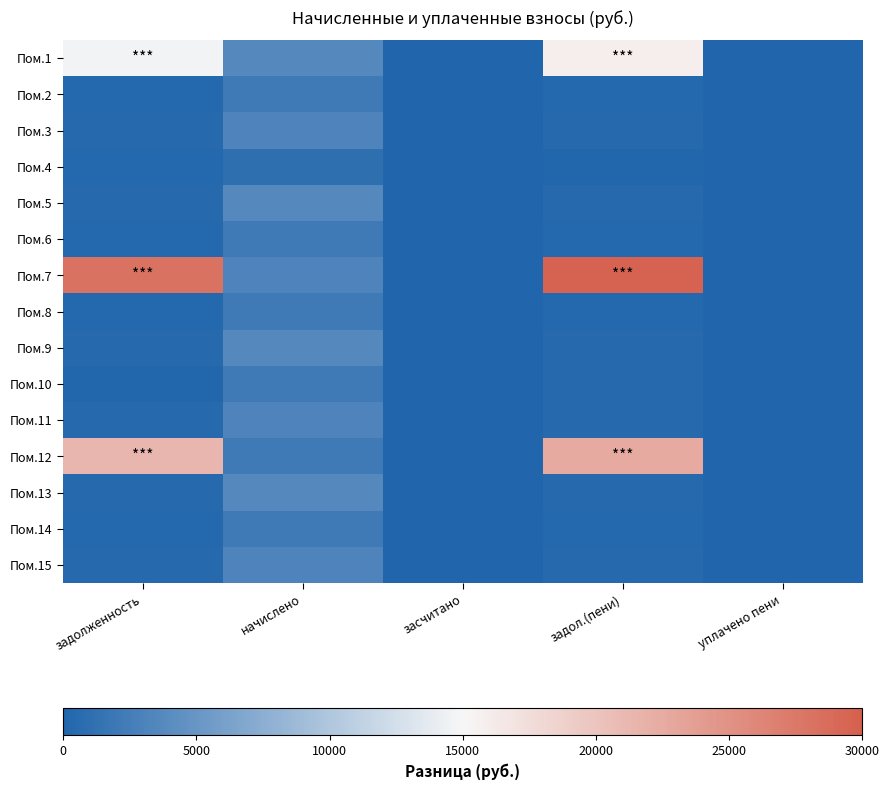

Reading right to left, extract all data points from this chart.

Пом.1: уплачено пени=0.0	задол.(пени)=15934.3	засчитано=0.0	начислено=3708.2	задолженность=14553.0
Пом.2: уплачено пени=0.0	задол.(пени)=244.6	засчитано=0.0	начислено=2201.4	задолженность=244.6
Пом.3: уплачено пени=0.0	задол.(пени)=356.9	засчитано=0.0	начислено=3212.1	задолженность=356.9
Пом.4: уплачено пени=0.0	задол.(пени)=227.2	засчитано=0.0	начислено=956.3	задолженность=239.1
Пом.5: уплачено пени=0.0	задол.(пени)=412.0	засчитано=0.0	начислено=3708.2	задолженность=412.0
Пом.6: уплачено пени=0.0	задол.(пени)=247.3	засчитано=0.0	начислено=2226.2	задолженность=247.3
Пом.7: уплачено пени=0.0	задол.(пени)=29638.1	засчитано=0.0	начислено=3230.7	задолженность=28059.2
Пом.8: уплачено пени=0.0	задол.(пени)=239.8	засчитано=0.0	начислено=2157.9	задолженность=239.8
Пом.9: уплачено пени=0.7	задол.(пени)=410.0	засчитано=0.0	начислено=3689.6	задолженность=410.0
Пом.10: уплачено пени=0.0	задол.(пени)=460.6	засчитано=0.0	начислено=2207.5	задолженность=174.8
Пом.11: уплачено пени=0.0	задол.(пени)=357.6	засчитано=0.0	начислено=3218.3	задолженность=357.6
Пом.12: уплачено пени=0.0	задол.(пени)=22590.4	засчитано=0.0	начислено=2139.4	задолженность=21417.9
Пом.13: уплачено пени=0.0	задол.(пени)=410.6	засчитано=0.0	начислено=3695.8	задолженность=410.6
Пом.14: уплачено пени=0.0	задол.(пени)=245.5	засчитано=0.0	начислено=2207.5	задолженность=244.8
Пом.15: уплачено пени=0.0	задол.(пени)=356.2	засчитано=0.0	начислено=3205.9	задолженность=356.2